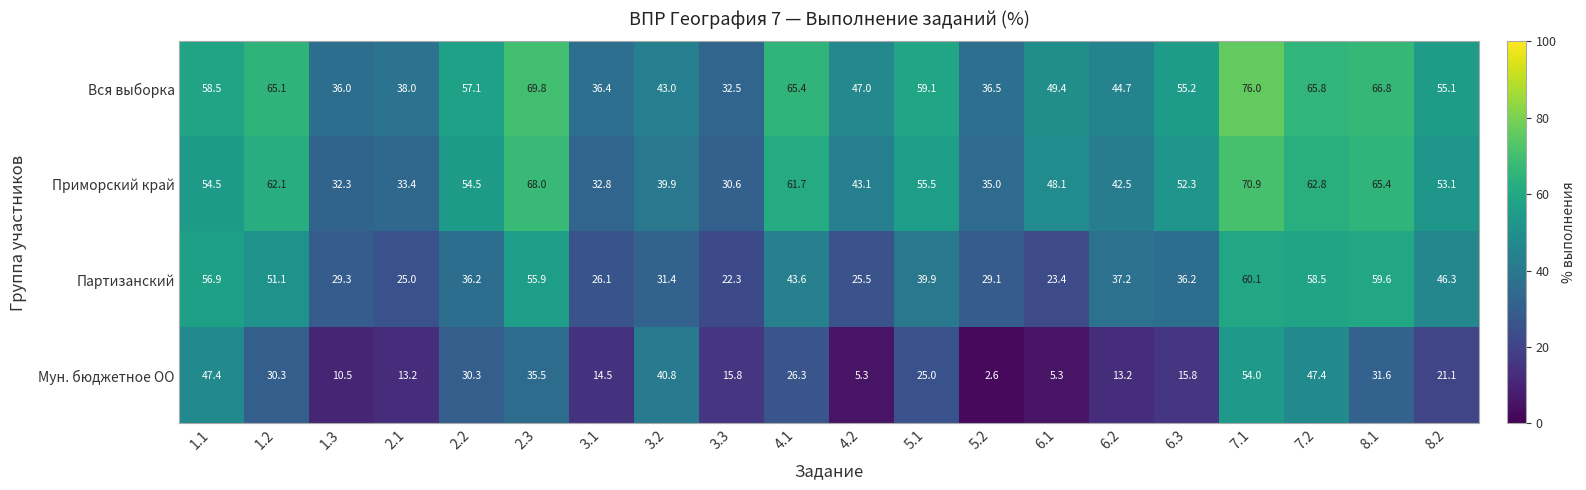

What is the smallest value displayed?

2.6